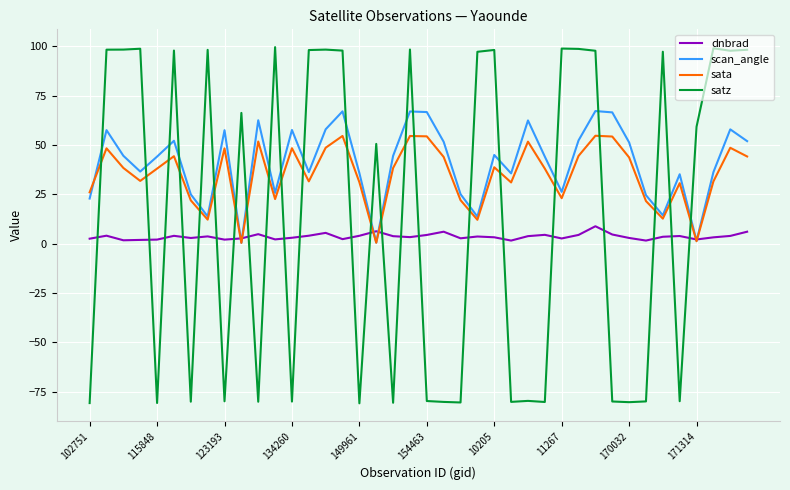

Which series ends up on top after the final intersection of satz and dnbrad?

satz